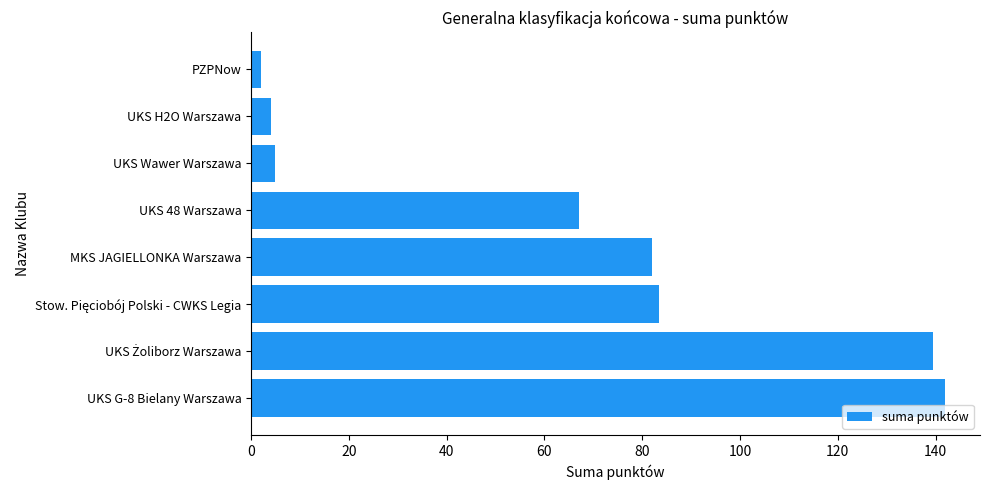

Which label corresponds to the smallest value in the chart?

PZPNow